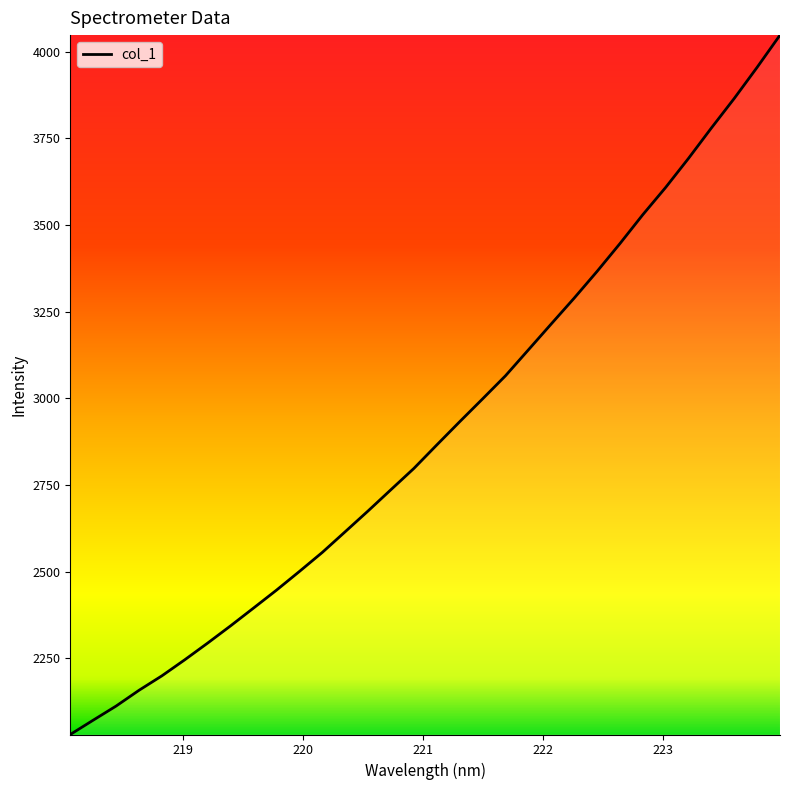

How many series are shown in this chart?

1